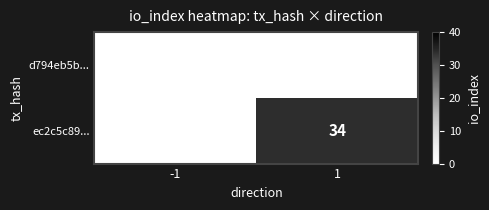

True or false: ec2c5c89... has a value of 34 at 1.

True